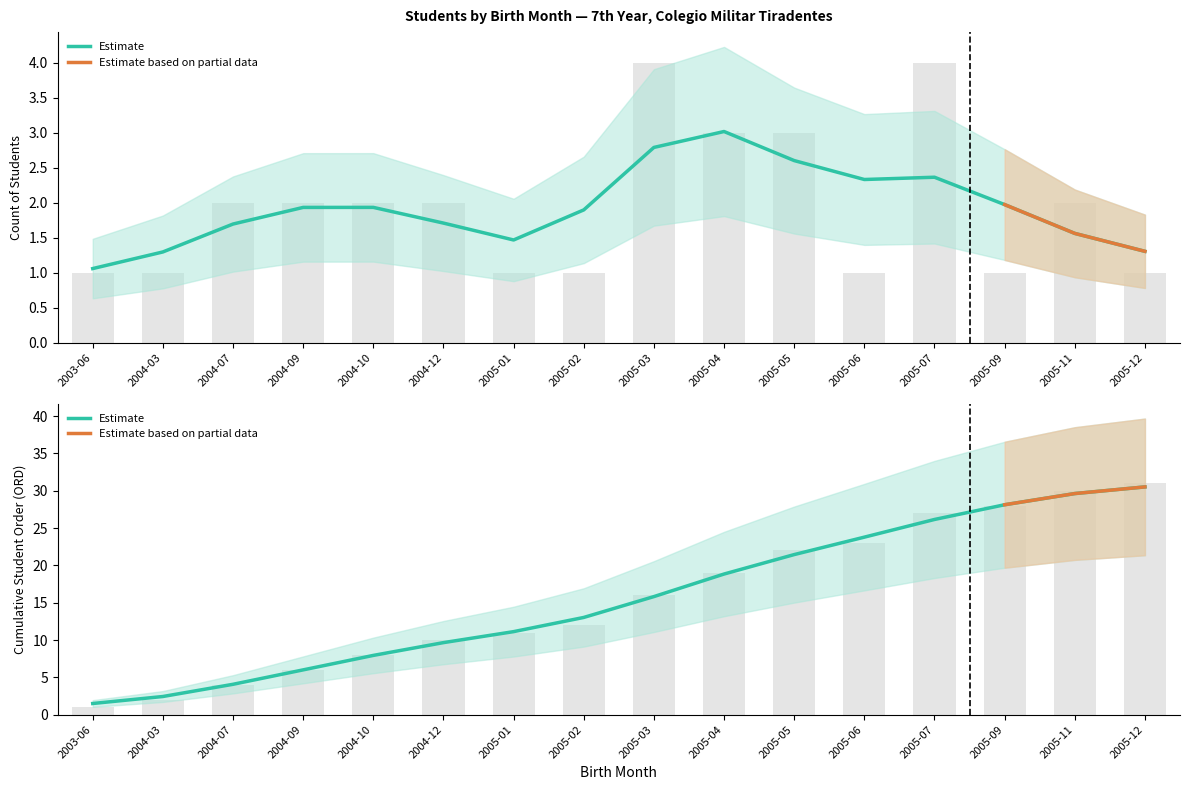

What is the sum of the values at 2005-09 and 2005-07?

5